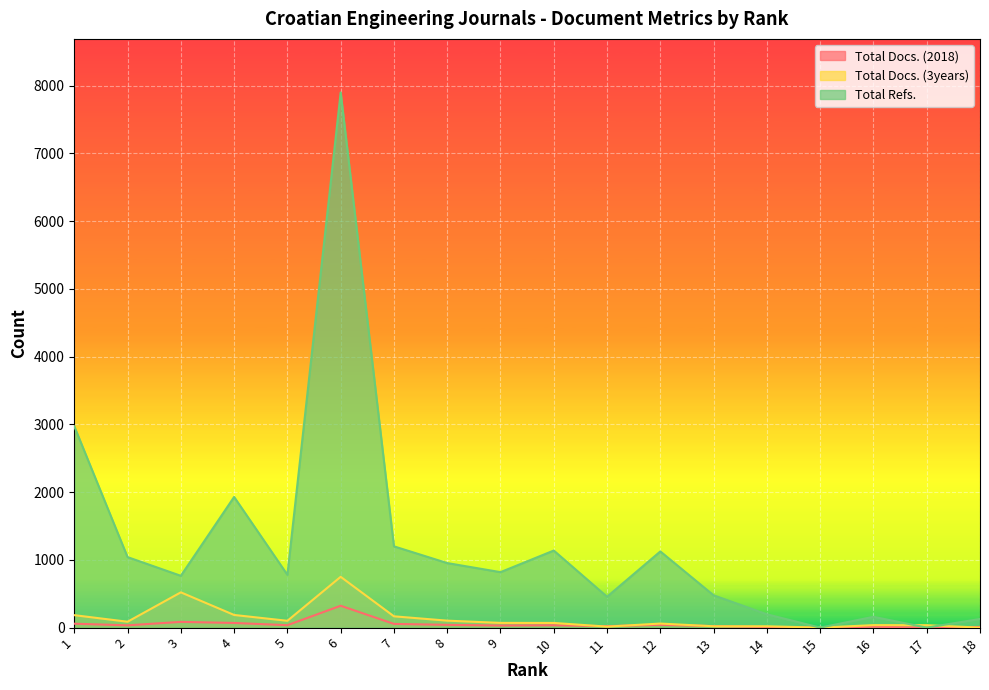

How many times do Total Refs. and Total Docs. (3years) cross each other?

2